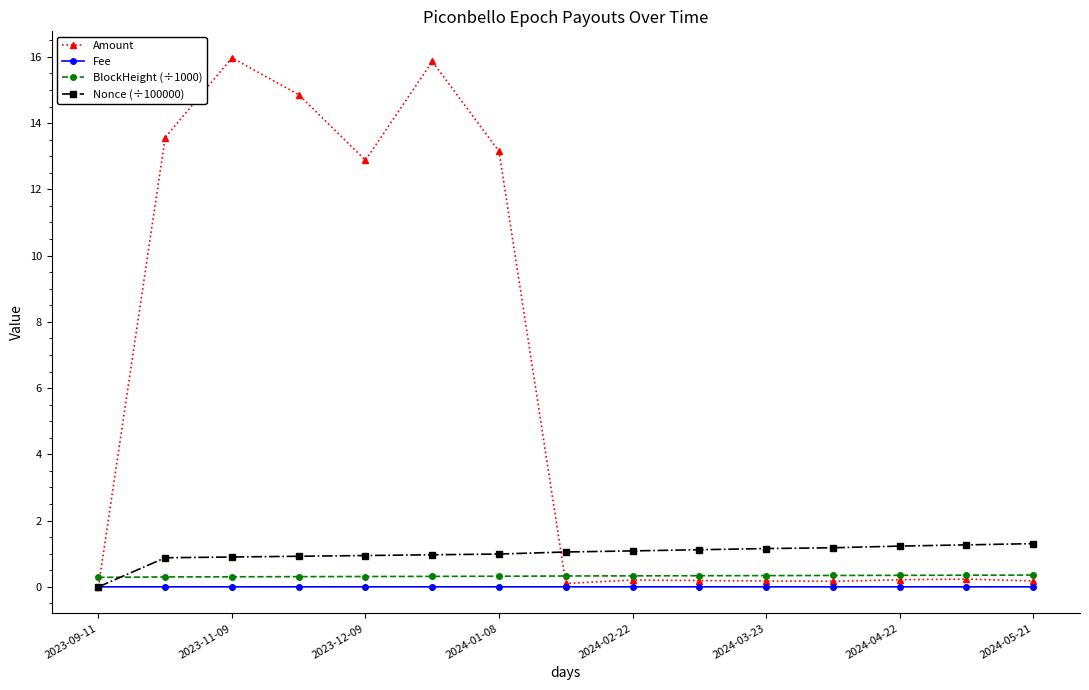

Which series has the widest spread of values?

Amount